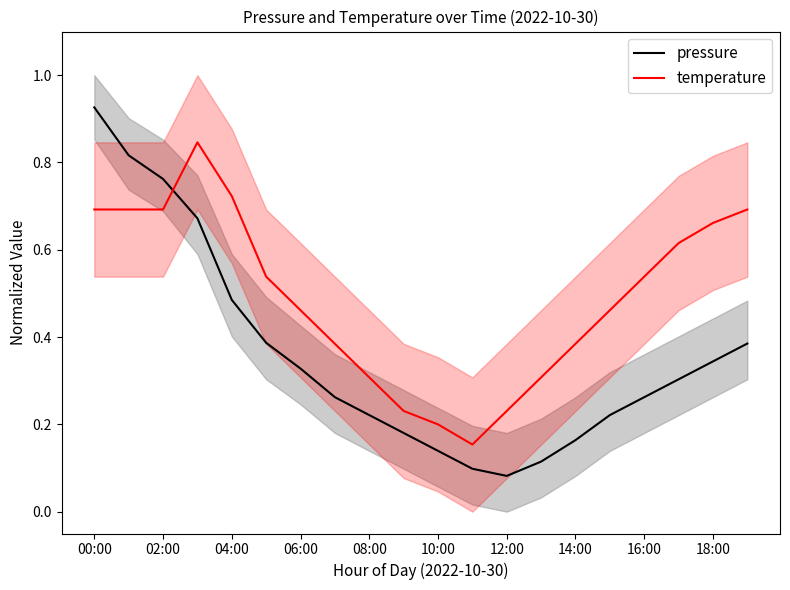

Which series ends up on top after the final intersection of pressure and temperature?

temperature